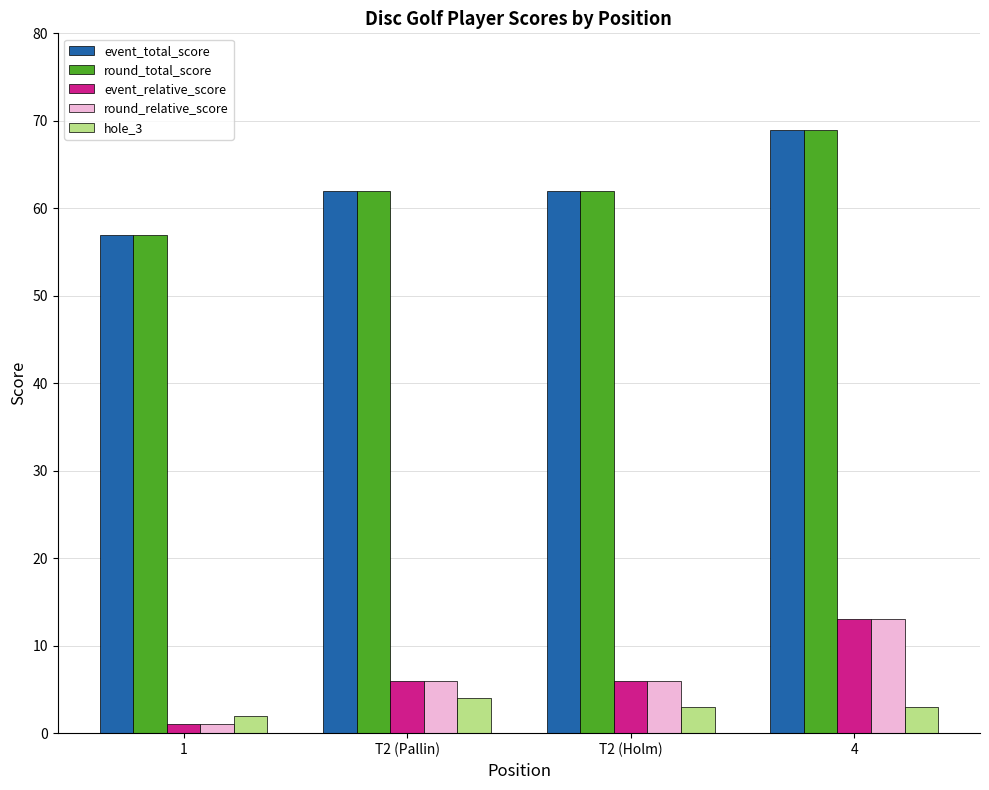

What is the lowest value of the round_total_score series?

57